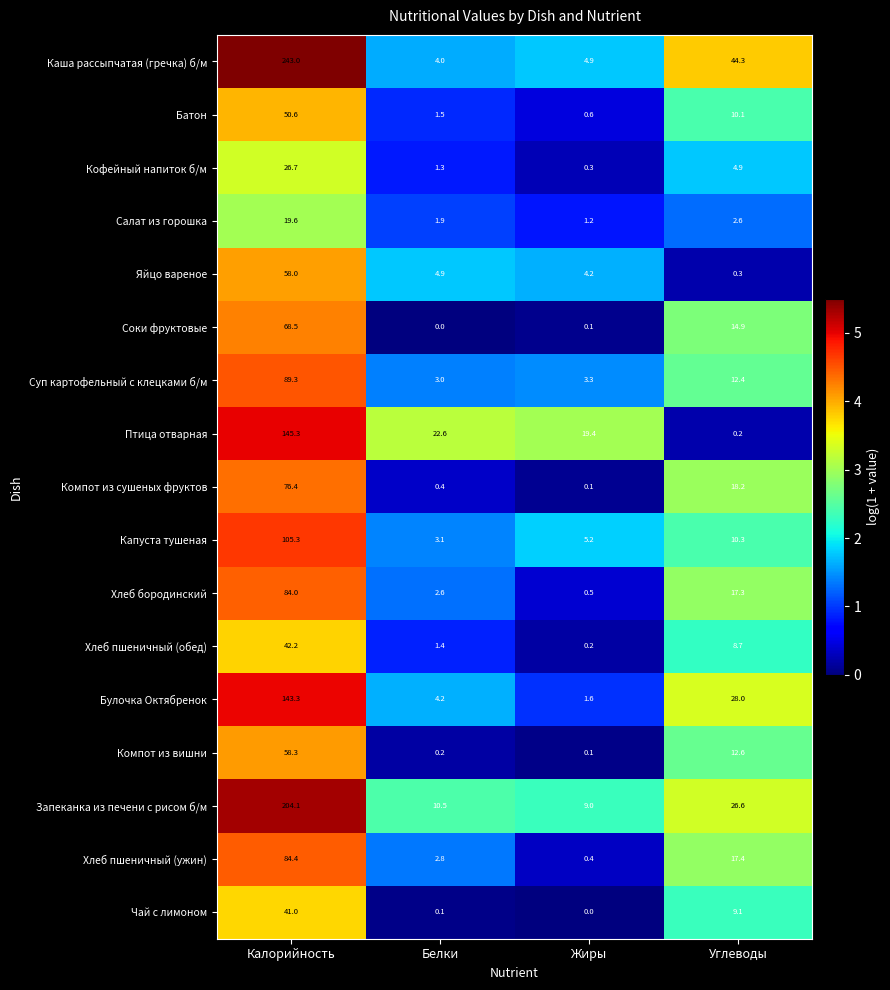

What is the maximum value for Птица отварная?

145.3